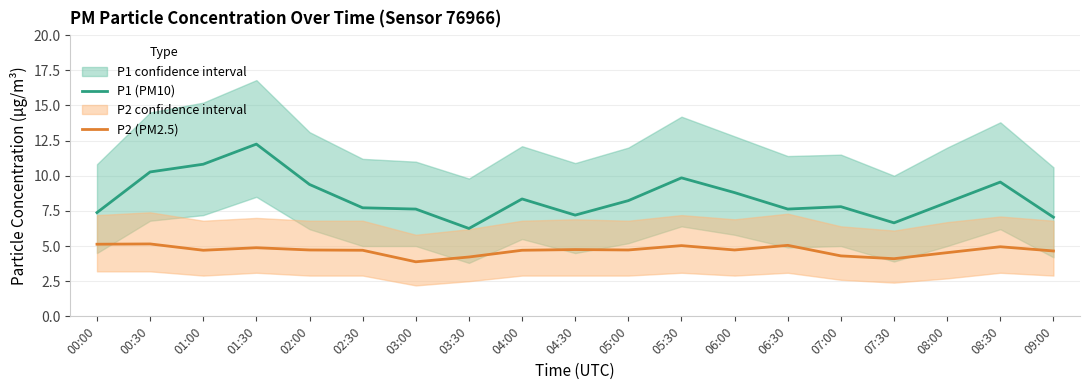

What is the difference between the P1 (PM10) values at 02:00 and 07:30?

2.7